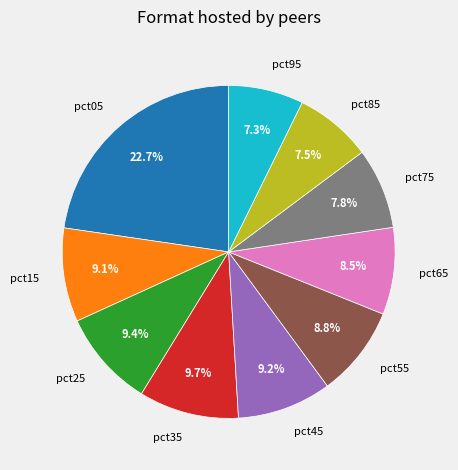

To the nearest percent, what is the difference between the largest and smallest slice percentages?

15%